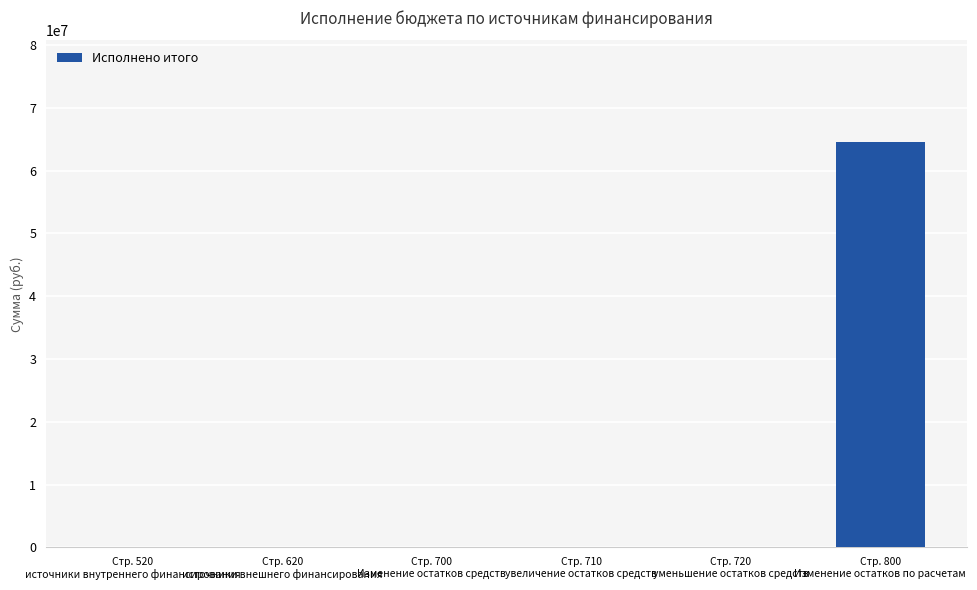

What is the maximum value shown in the chart?

64592290.6